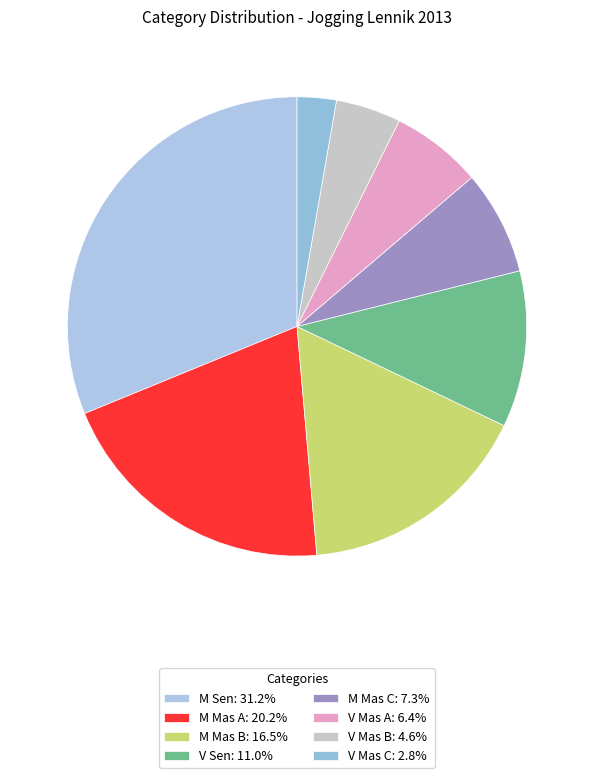

How much of the chart is everything except V Mas A?

93.6%